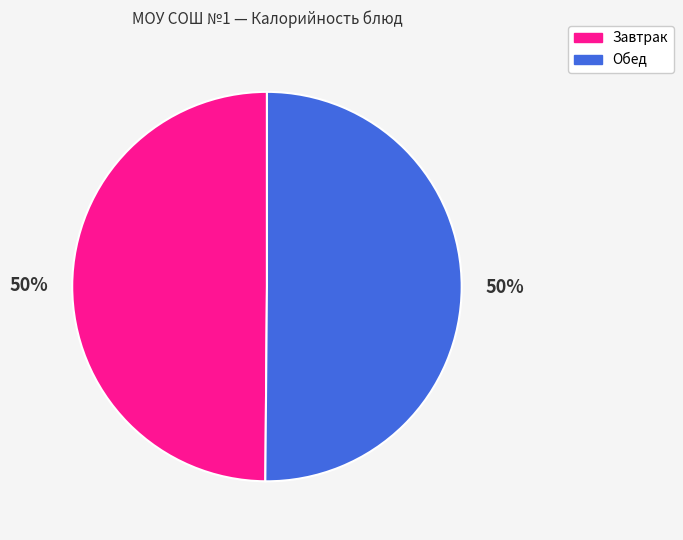

To the nearest percent, what is the combined percentage of Завтрак and Обед?

100%